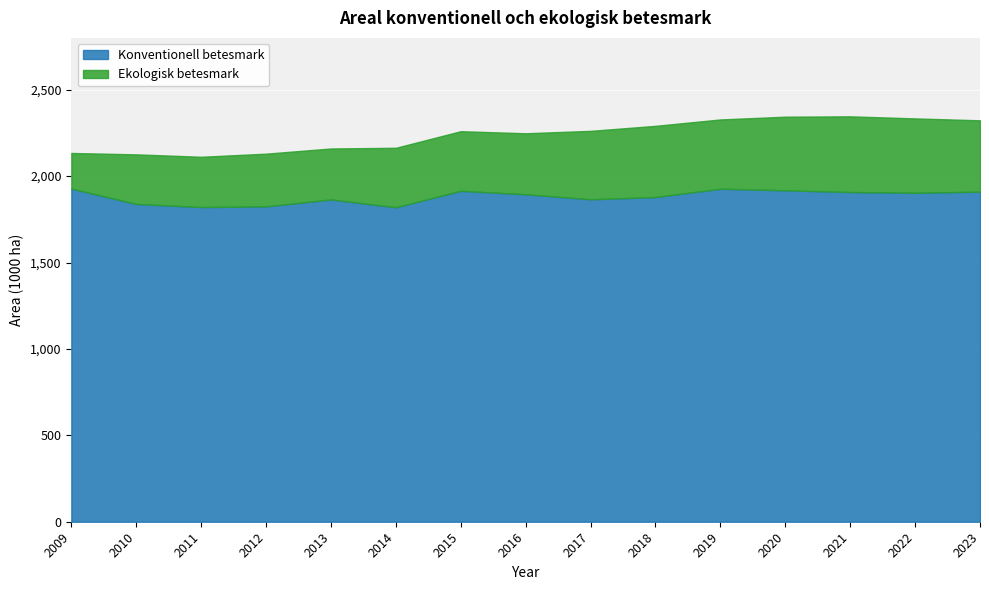

Which series has the widest spread of values?

Ekologisk betesmark